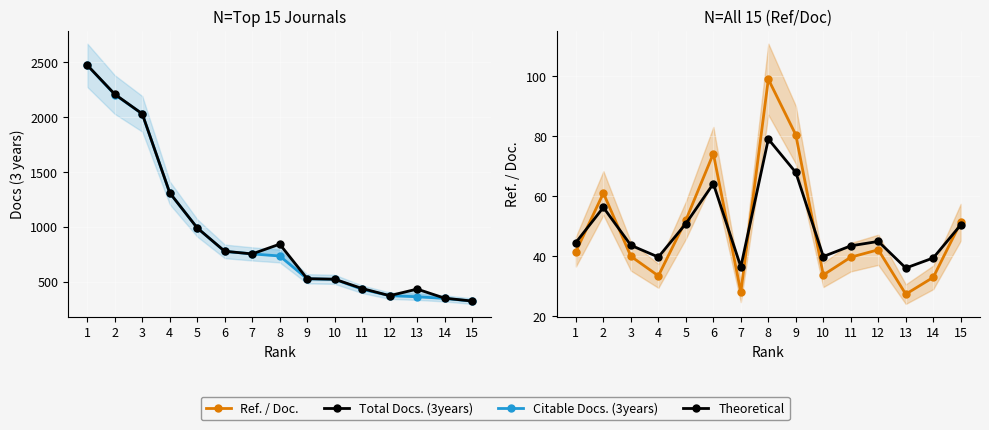

Where is the first local maximum for Total Docs. (3years)?

8